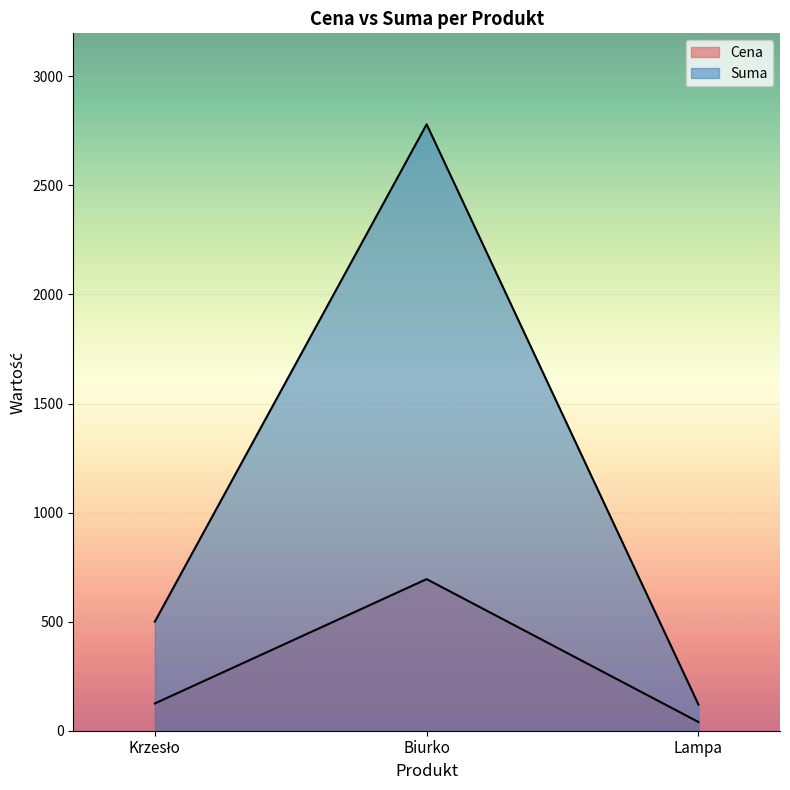

What is the total value across all series at Krzesło?

625.0